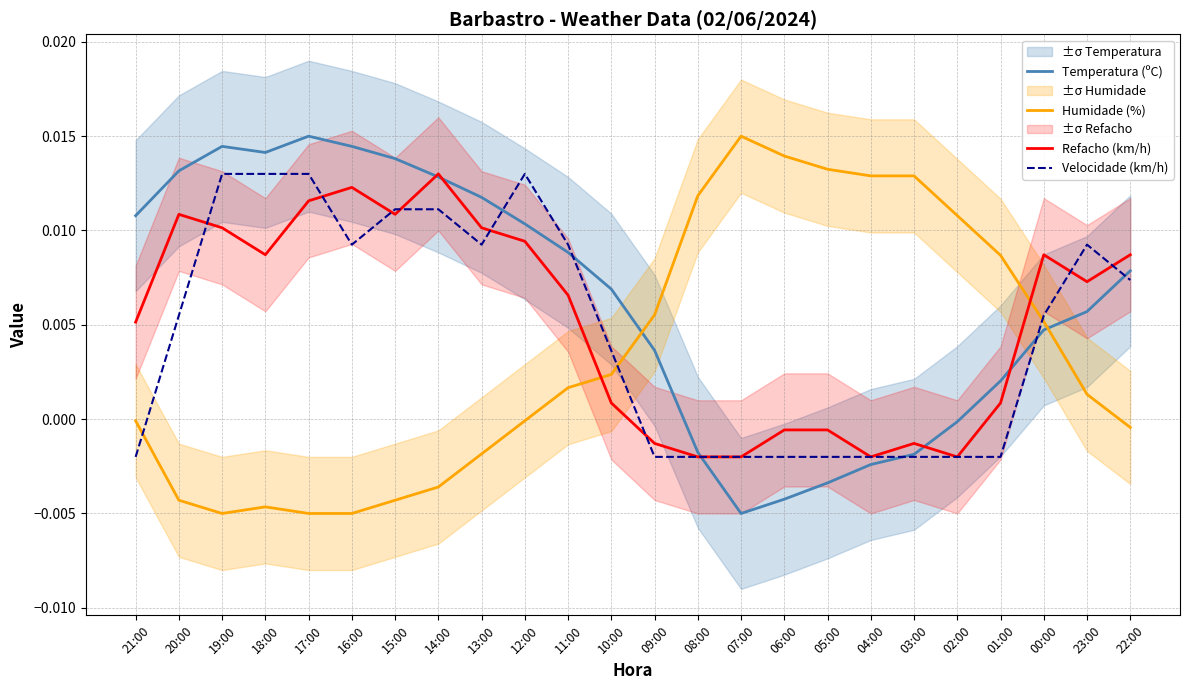

Reading left to right, transcribe all the data shown in this chart.

Temperatura (ºC): 21:00=0.0	20:00=0.0	19:00=0.0	18:00=0.0	17:00=0.0	16:00=0.0	15:00=0.0	14:00=0.0	13:00=0.0	12:00=0.0	11:00=0.0	10:00=0.0	09:00=0.0	08:00=-0.0	07:00=-0.0	06:00=-0.0	05:00=-0.0	04:00=-0.0	03:00=-0.0	02:00=-0.0	01:00=0.0	00:00=0.0	23:00=0.0	22:00=0.0
Humidade (%): 21:00=-0.0	20:00=-0.0	19:00=-0.0	18:00=-0.0	17:00=-0.0	16:00=-0.0	15:00=-0.0	14:00=-0.0	13:00=-0.0	12:00=-0.0	11:00=0.0	10:00=0.0	09:00=0.0	08:00=0.0	07:00=0.0	06:00=0.0	05:00=0.0	04:00=0.0	03:00=0.0	02:00=0.0	01:00=0.0	00:00=0.0	23:00=0.0	22:00=-0.0
Refacho (km/h): 21:00=0.0	20:00=0.0	19:00=0.0	18:00=0.0	17:00=0.0	16:00=0.0	15:00=0.0	14:00=0.0	13:00=0.0	12:00=0.0	11:00=0.0	10:00=0.0	09:00=-0.0	08:00=-0.0	07:00=-0.0	06:00=-0.0	05:00=-0.0	04:00=-0.0	03:00=-0.0	02:00=-0.0	01:00=0.0	00:00=0.0	23:00=0.0	22:00=0.0
Velocidade (km/h): 21:00=-0.0	20:00=0.0	19:00=0.0	18:00=0.0	17:00=0.0	16:00=0.0	15:00=0.0	14:00=0.0	13:00=0.0	12:00=0.0	11:00=0.0	10:00=0.0	09:00=-0.0	08:00=-0.0	07:00=-0.0	06:00=-0.0	05:00=-0.0	04:00=-0.0	03:00=-0.0	02:00=-0.0	01:00=-0.0	00:00=0.0	23:00=0.0	22:00=0.0